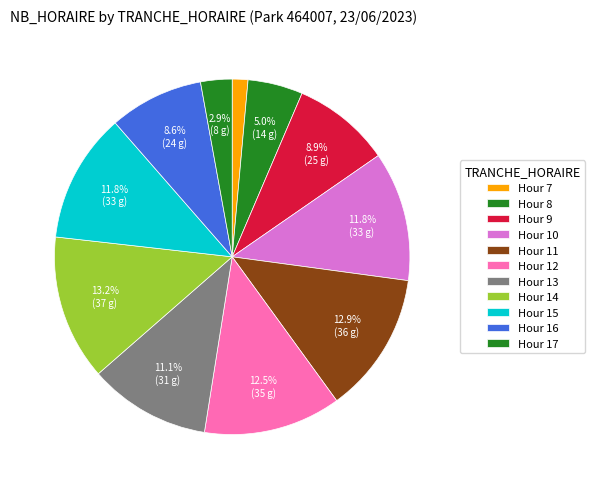

Rank the categories by value from lowest to highest.

7, 17, 8, 16, 9, 13, 10, 15, 12, 11, 14